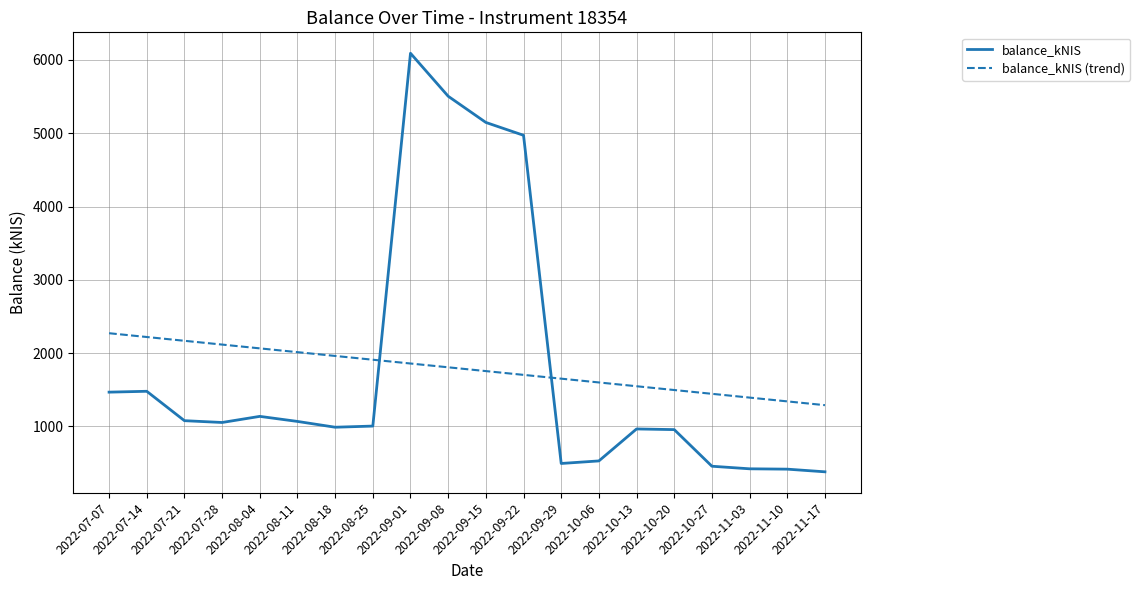

How many categories are shown in the chart?

20